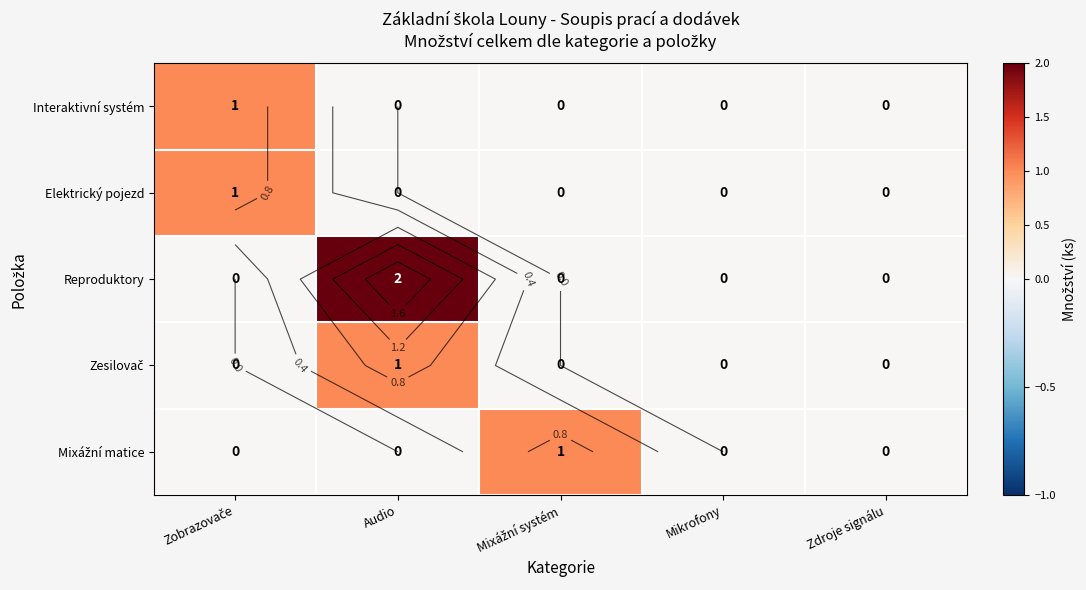

List the series in order of their peak value, highest first.

Reproduktory, Interaktivní systém, Elektrický pojezd, Zesilovač, Mixážní matice